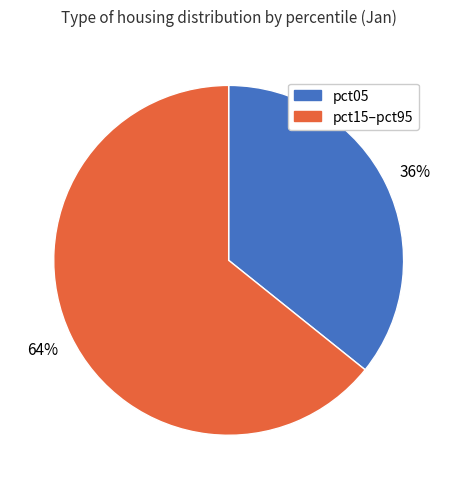

Is there any slice that represents more than half of the pie?

Yes